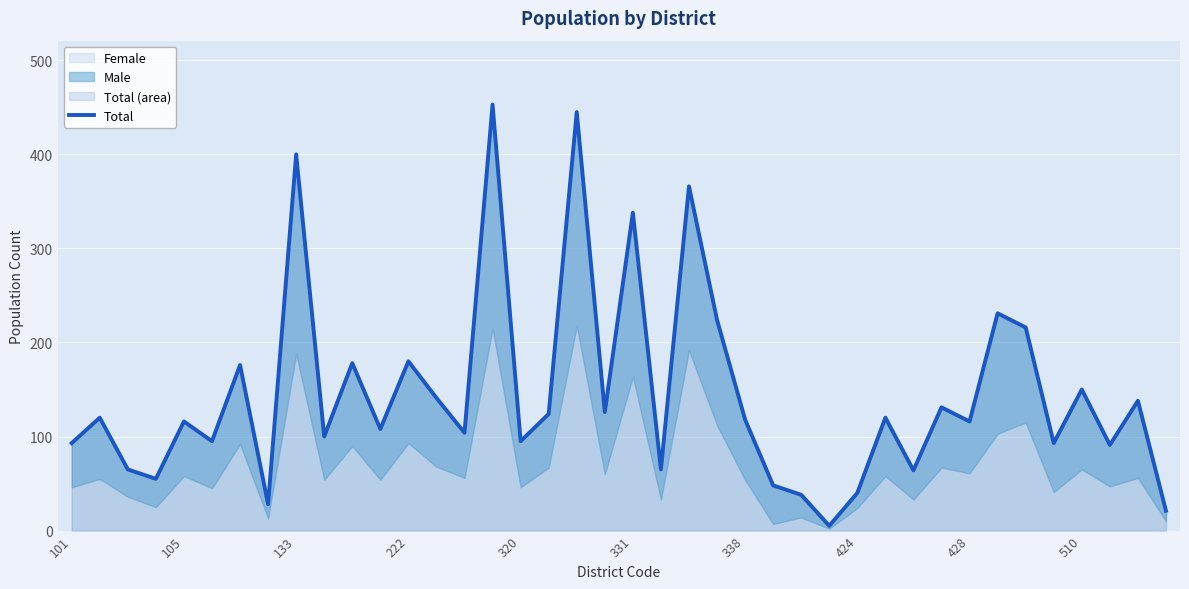

What is the value of the 21st point from the left?

338